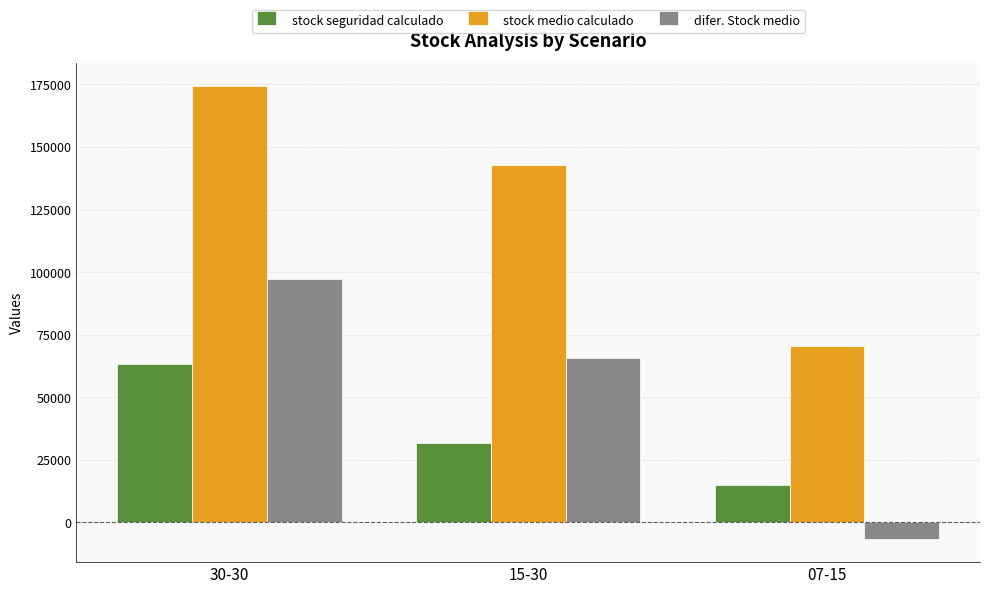

Are the bars grouped side by side (vs. stacked)?

Yes